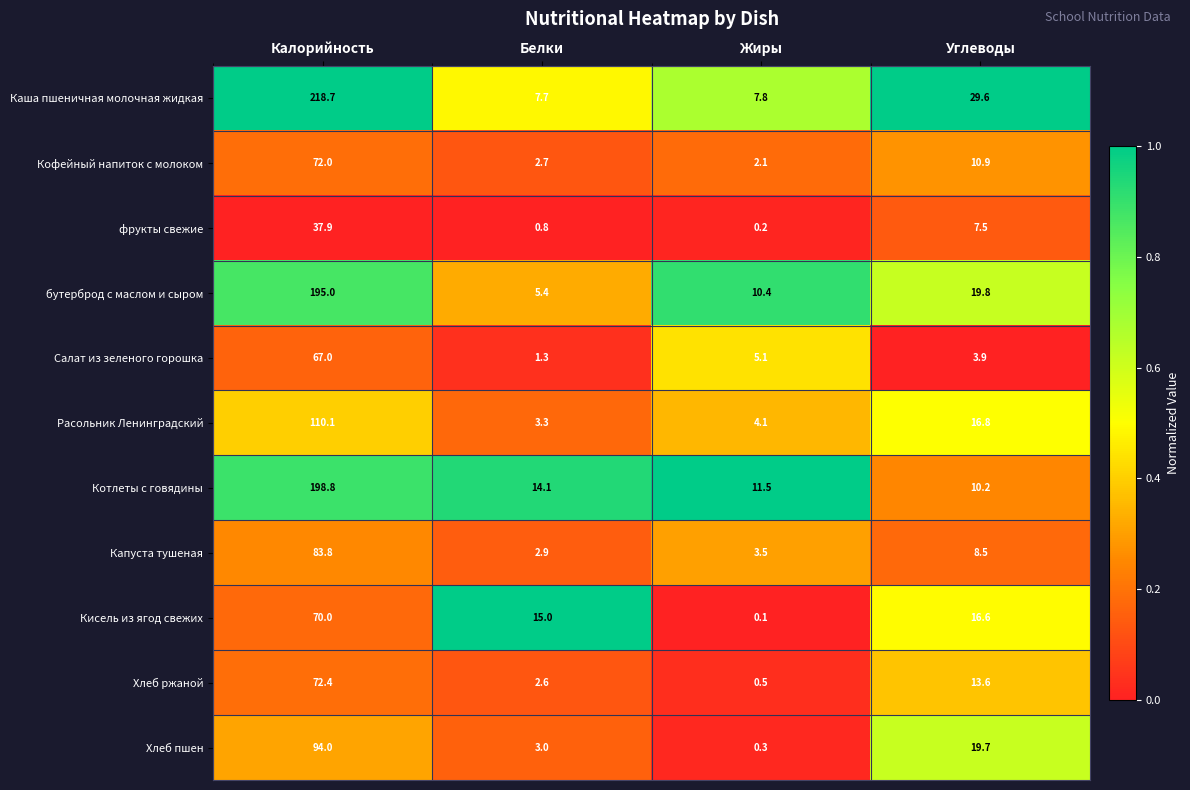

What is the greatest value displayed?

218.7